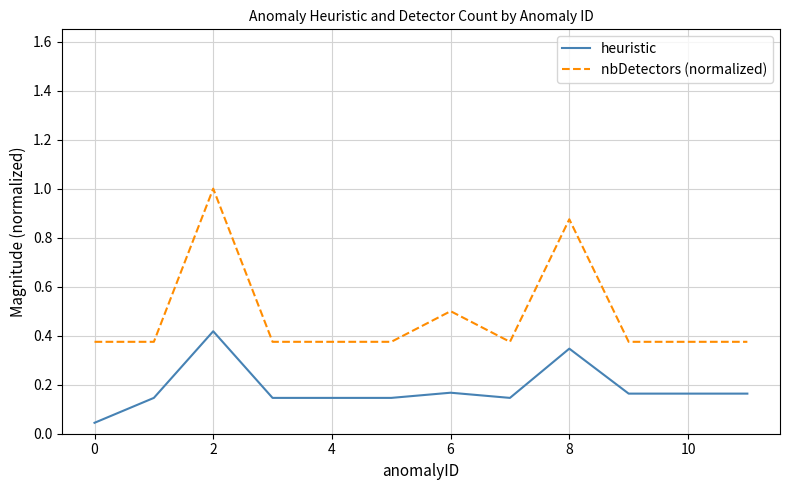

What is the average value of the heuristic series?

0.2